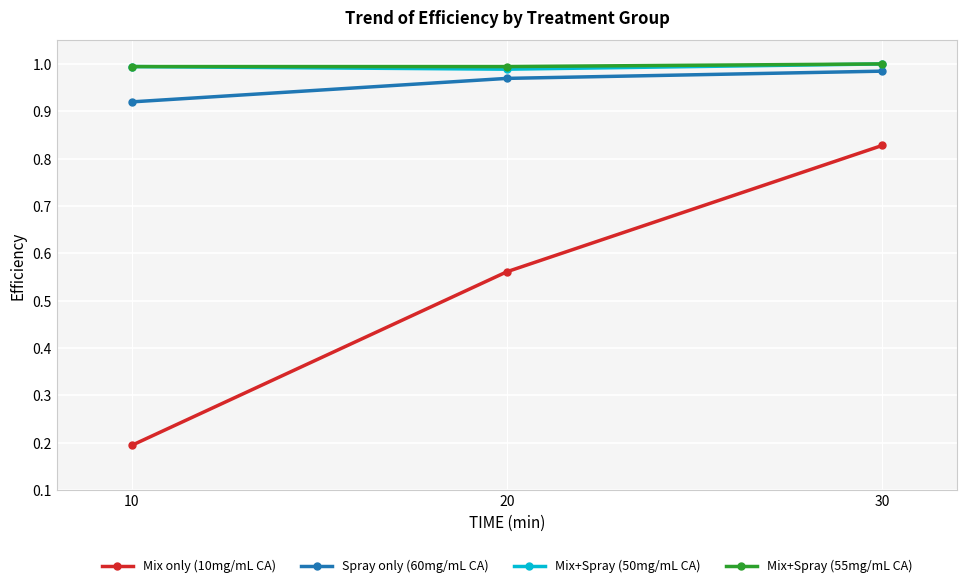

What is the total value across all series at 20?

3.5